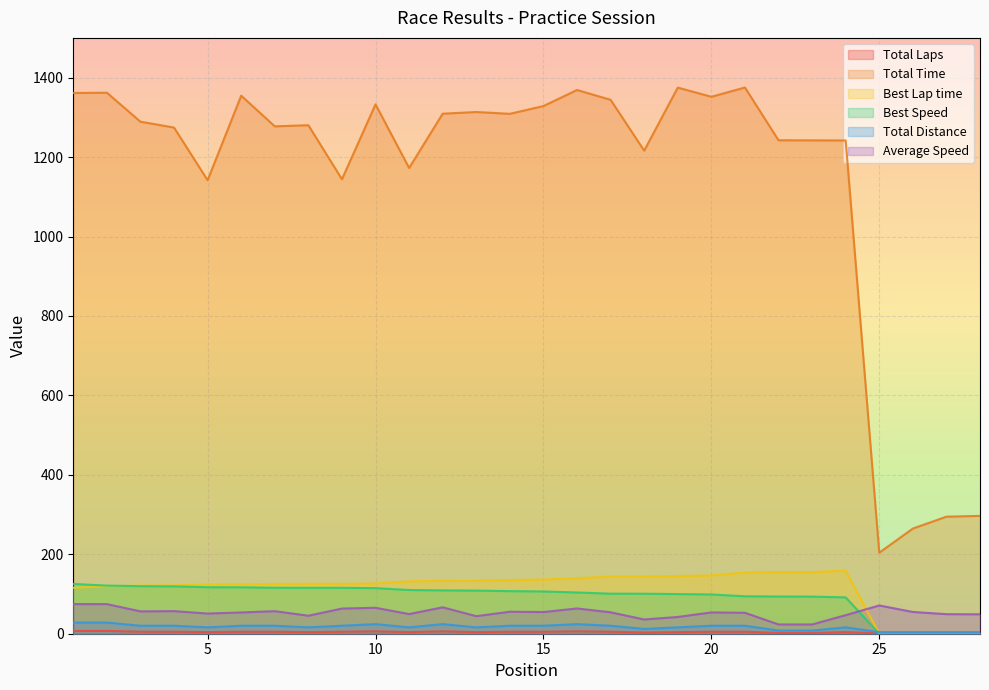

What is the average value of the Best Lap time series?

115.8